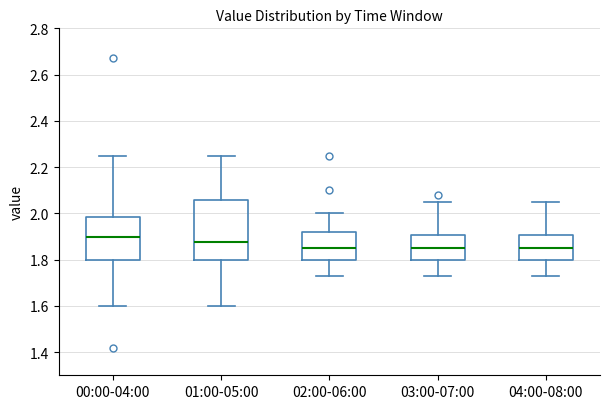

Reading left to right, transcribe this box plot: for each box, give where its median line is, the range the box spans, and where its two whiskers end, as read against the y-axis. The values are not printed on the chart, so give them approximately, as read against the axis.

00:00-04:00: median 1.90, box 1.80 to 1.98, whiskers 1.60 to 2.26
01:00-05:00: median 1.88, box 1.80 to 2.06, whiskers 1.60 to 2.26
02:00-06:00: median 1.86, box 1.80 to 1.92, whiskers 1.74 to 2.00
03:00-07:00: median 1.86, box 1.80 to 1.90, whiskers 1.74 to 2.06
04:00-08:00: median 1.86, box 1.80 to 1.90, whiskers 1.74 to 2.06